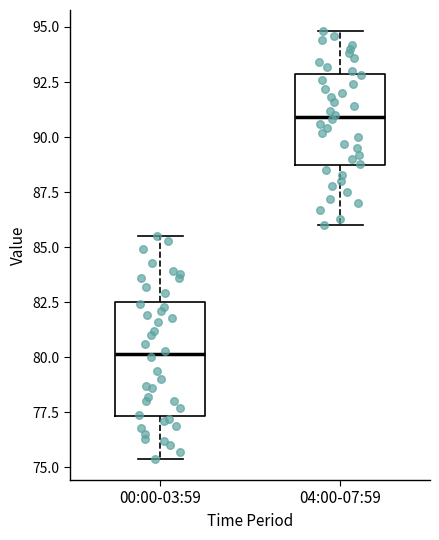

Reading left to right, read every box against the y-axis: the position of its median line, the range the box covers, and the ends of its whiskers. The values are not printed on the chart, so give them approximately, as read against the axis.

00:00-03:59: median 80.0, box 77.5 to 82.5, whiskers 75.5 to 85.5
04:00-07:59: median 91.0, box 88.5 to 93.0, whiskers 86.0 to 95.0